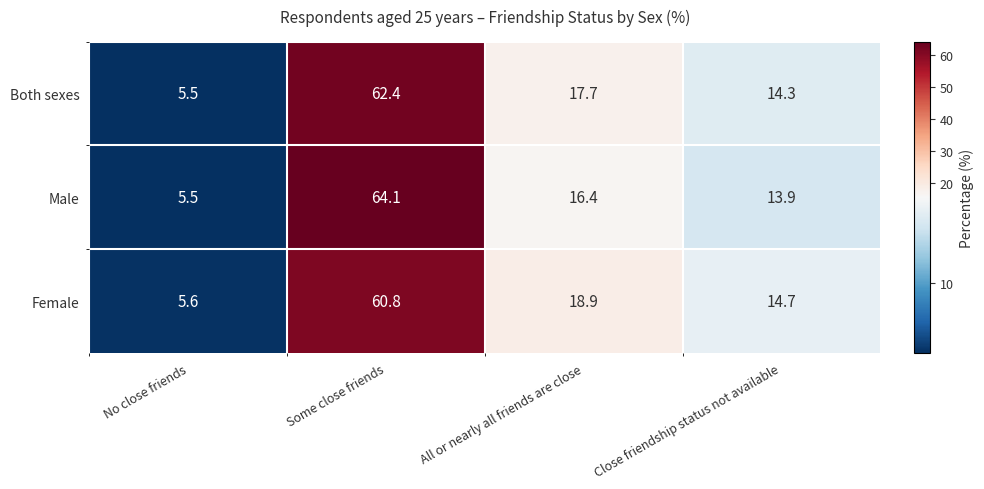

Reading left to right, list all the values displayed in this chart.

Both sexes: No close friends=5.5	Some close friends=62.4	All or nearly all friends are close=17.7	Close friendship status not available=14.3
Male: No close friends=5.5	Some close friends=64.1	All or nearly all friends are close=16.4	Close friendship status not available=13.9
Female: No close friends=5.6	Some close friends=60.8	All or nearly all friends are close=18.9	Close friendship status not available=14.7